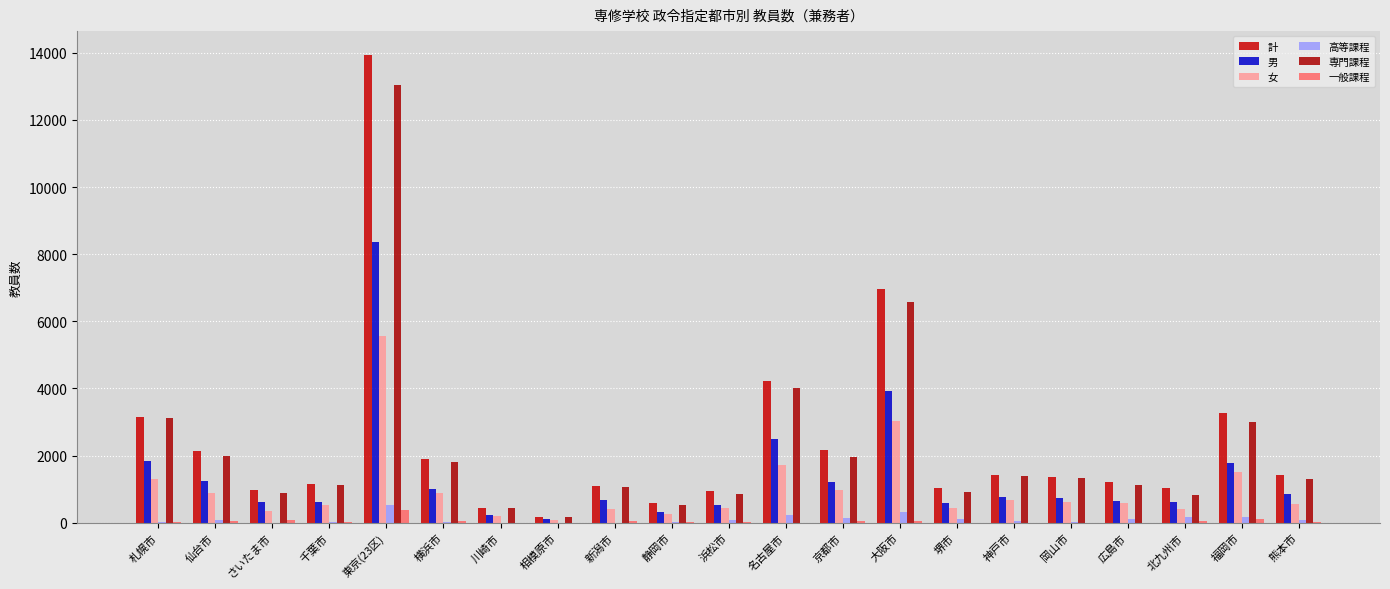

Are the bars grouped side by side (vs. stacked)?

Yes